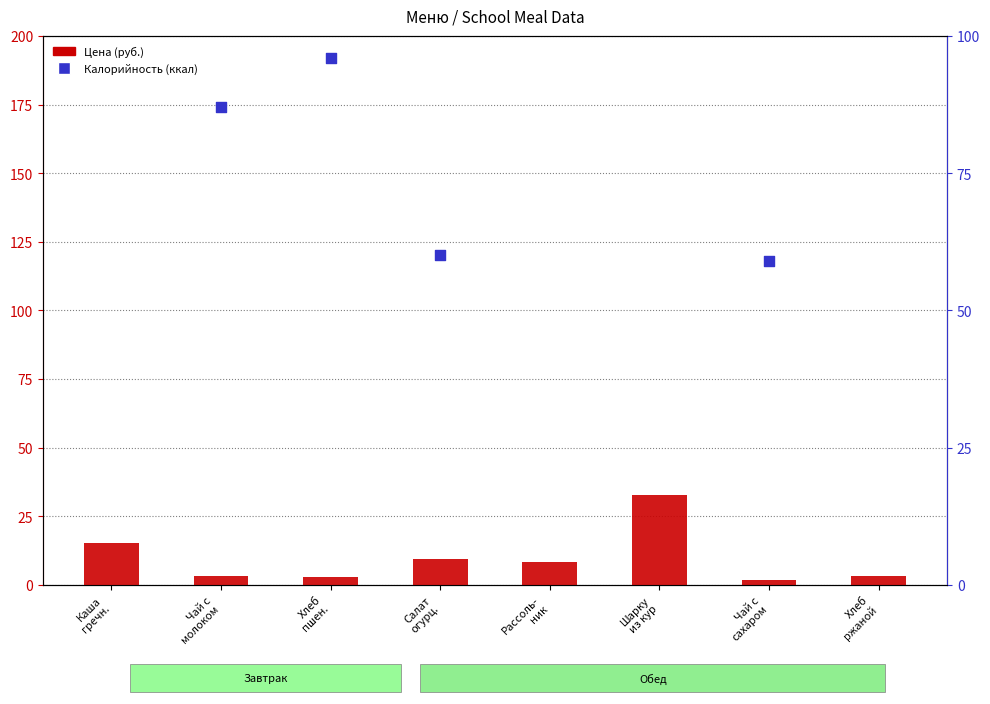

Is the value of Цена (руб.) at Шарку
из кур greater than the value of Калорийность (ккал) at Рассоль-
ник?

No